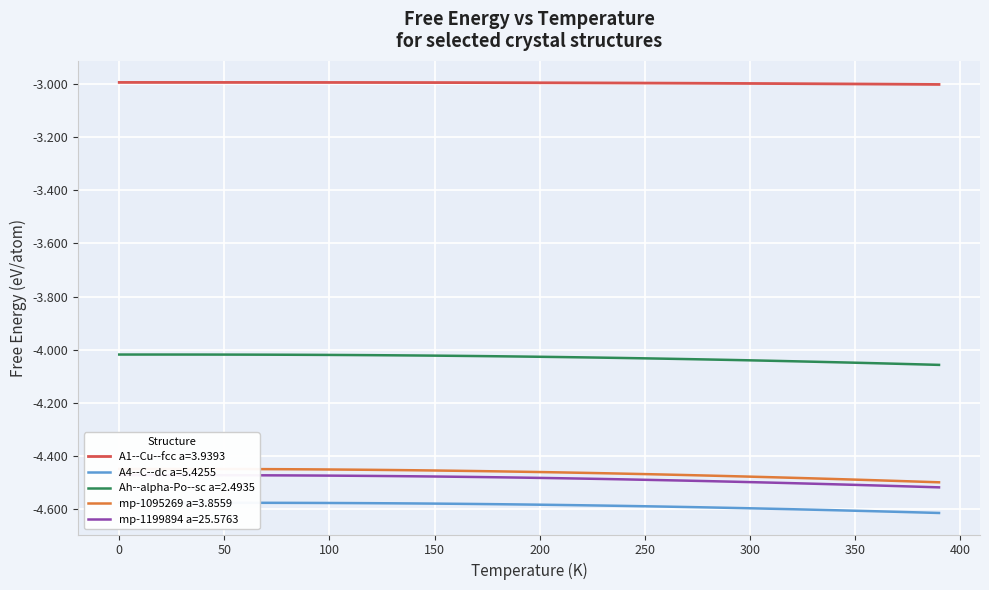

True or false: Ah--alpha-Po--sc a=2.4935 and A1--Cu--fcc a=3.9393 intersect in this chart.

False